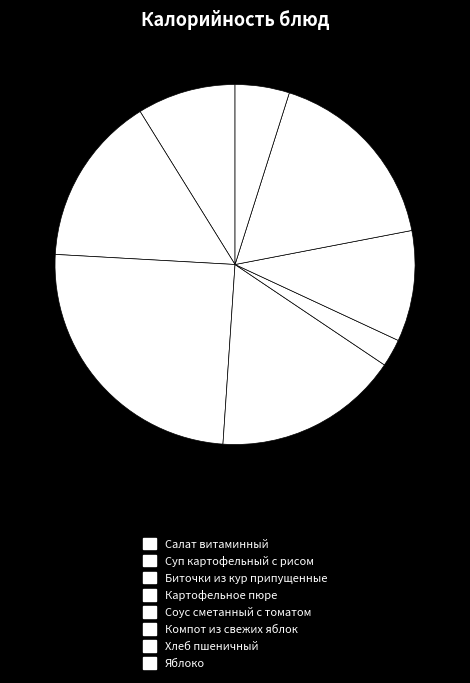

Is there a majority slice in this chart?

No